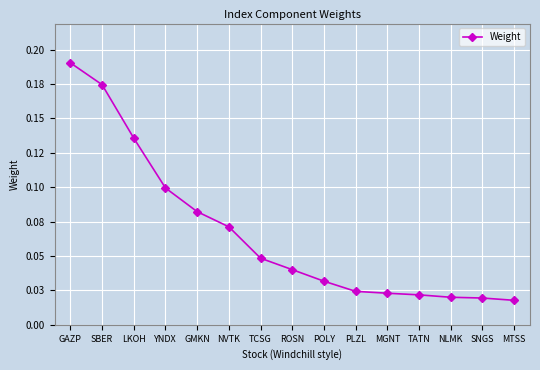

Does the chart have visible grid lines?

Yes